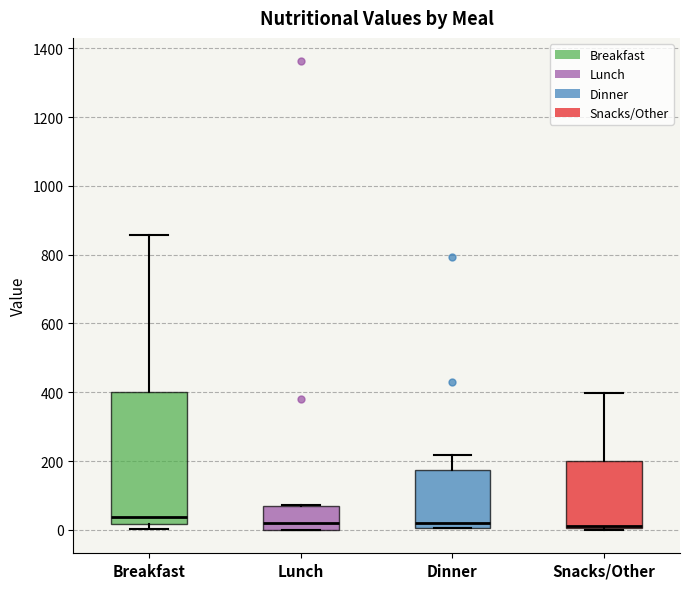

Reading left to right, read every box against the y-axis: the position of its median line, the range the box covers, and the ends of its whiskers. The values are not printed on the chart, so give them approximately, as read against the axis.

Breakfast: median 40, box 20 to 400, whiskers 0 to 860
Lunch: median 20, box 0 to 80, whiskers 0 to 80
Dinner: median 20, box 0 to 180, whiskers 0 to 220
Snacks/Other: median 20, box 0 to 200, whiskers 0 to 400